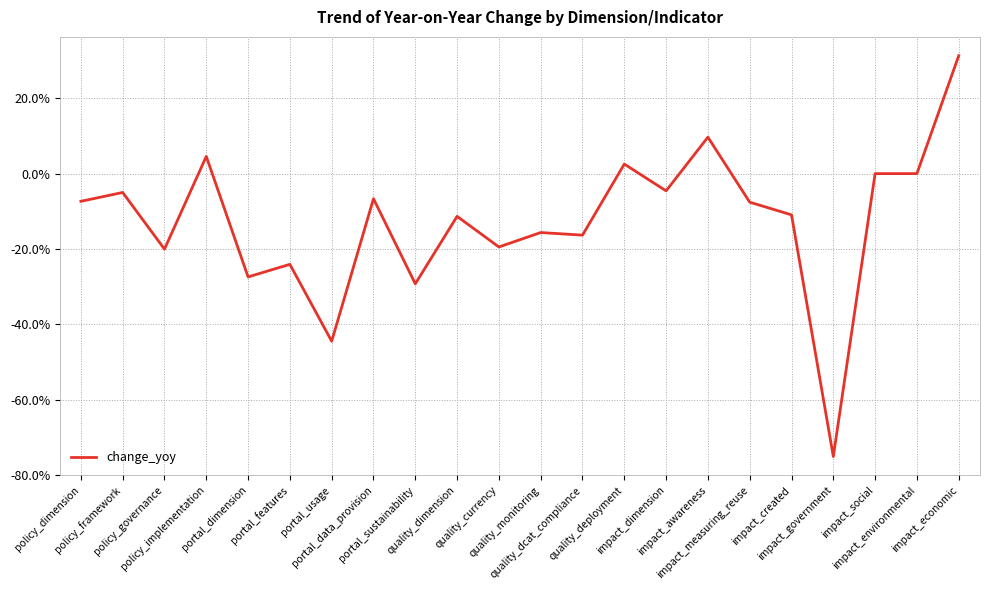

Does the chart display data point markers on the line(s)?

No